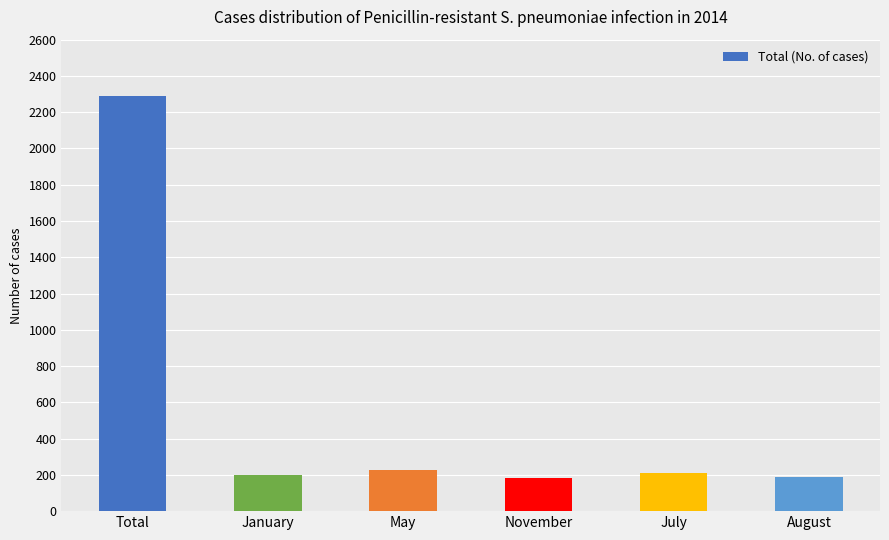

What is the smallest value displayed?

185